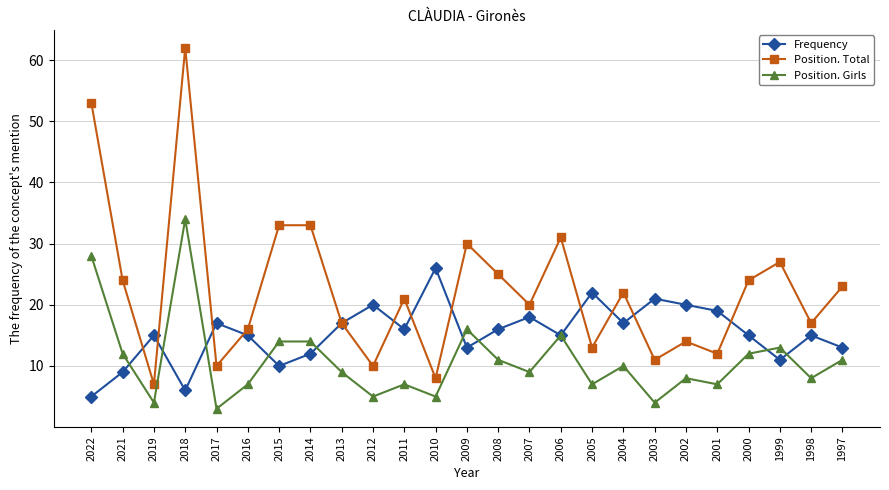

At which category does Position. Girls reach its first local peak?

2018